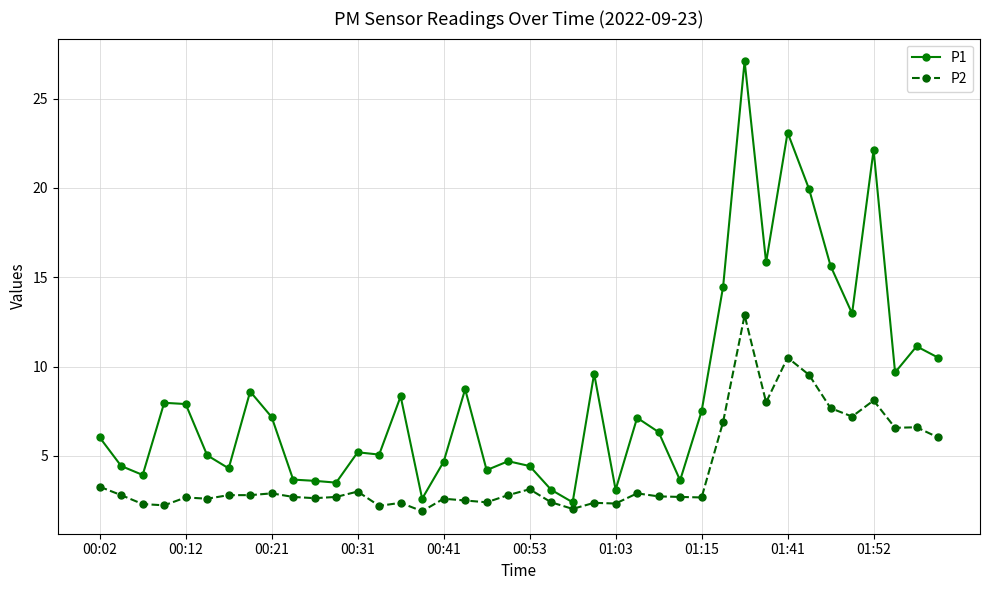

What is the difference between the maximum and minimum values in the P2 series?

11.0